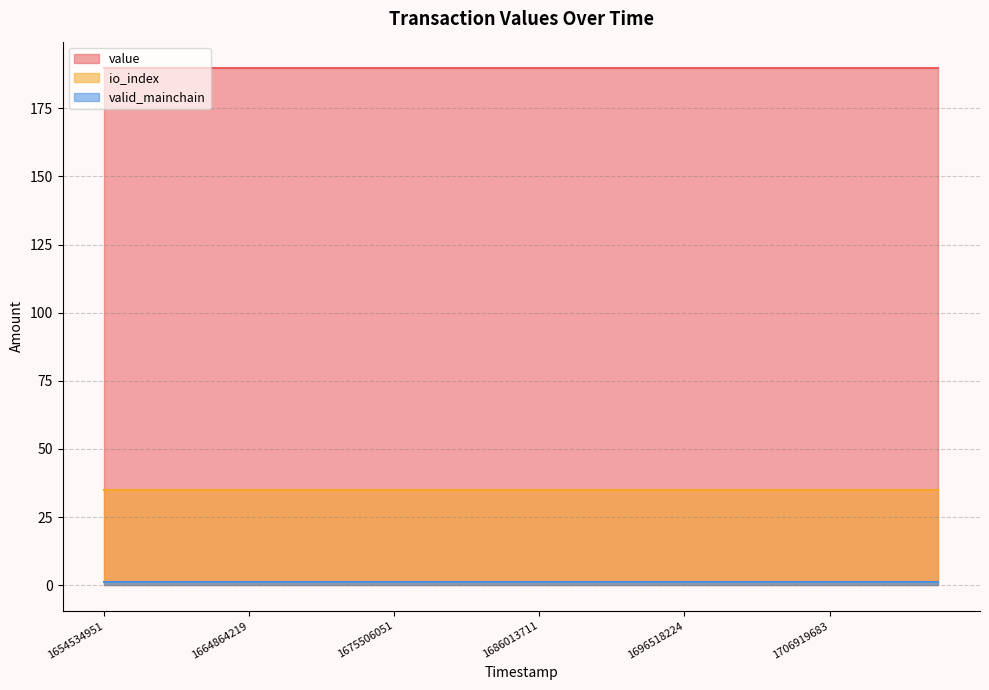

Reading left to right, transcribe all the data shown in this chart.

value: 1654534951=190.0	1657082488=190.0	1659603520=190.0	1662240227=190.0	1664864219=190.0	1667477966=190.0	1670070642=190.0	1672694833=190.0	1675506051=190.0	1678148753=190.0	1680739013=190.0	1683375186=190.0	1686013711=190.0	1688674306=190.0	1691298780=190.0	1693951660=190.0	1696518224=190.0	1699117137=190.0	1701719084=190.0	1704316927=190.0	1706919683=190.0	1709513785=190.0	1712104316=190.0	1714715744=190.0
io_index: 1654534951=35.0	1657082488=35.0	1659603520=35.0	1662240227=35.0	1664864219=35.0	1667477966=35.0	1670070642=35.0	1672694833=35.0	1675506051=35.0	1678148753=35.0	1680739013=35.0	1683375186=35.0	1686013711=35.0	1688674306=35.0	1691298780=35.0	1693951660=35.0	1696518224=35.0	1699117137=35.0	1701719084=35.0	1704316927=35.0	1706919683=35.0	1709513785=35.0	1712104316=35.0	1714715744=35.0
valid_mainchain: 1654534951=1.0	1657082488=1.0	1659603520=1.0	1662240227=1.0	1664864219=1.0	1667477966=1.0	1670070642=1.0	1672694833=1.0	1675506051=1.0	1678148753=1.0	1680739013=1.0	1683375186=1.0	1686013711=1.0	1688674306=1.0	1691298780=1.0	1693951660=1.0	1696518224=1.0	1699117137=1.0	1701719084=1.0	1704316927=1.0	1706919683=1.0	1709513785=1.0	1712104316=1.0	1714715744=1.0